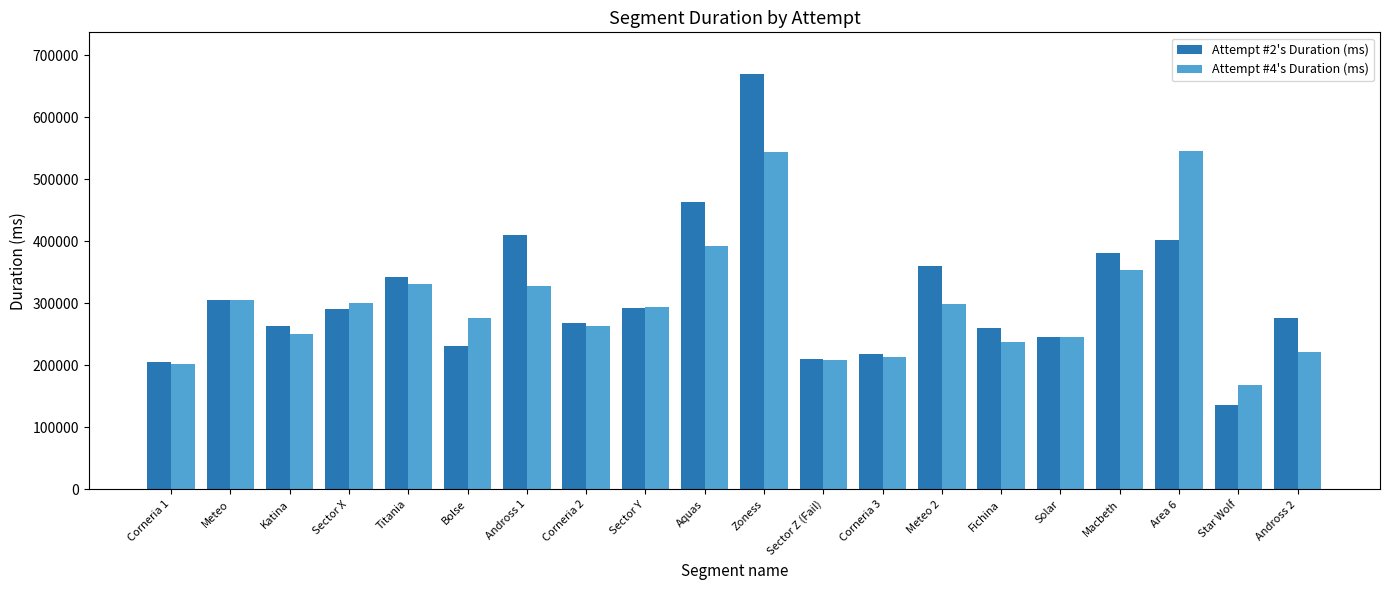

List the series in order of their peak value, lowest first.

Attempt #4's Duration (ms), Attempt #2's Duration (ms)